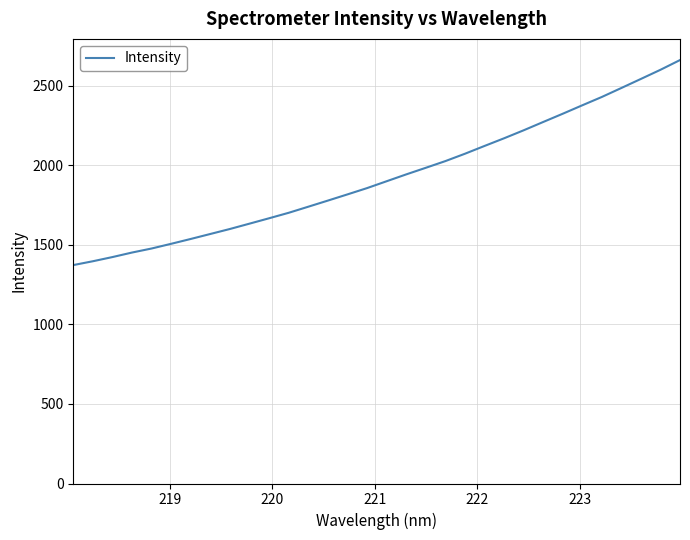

What is the maximum value shown in the chart?

2660.1